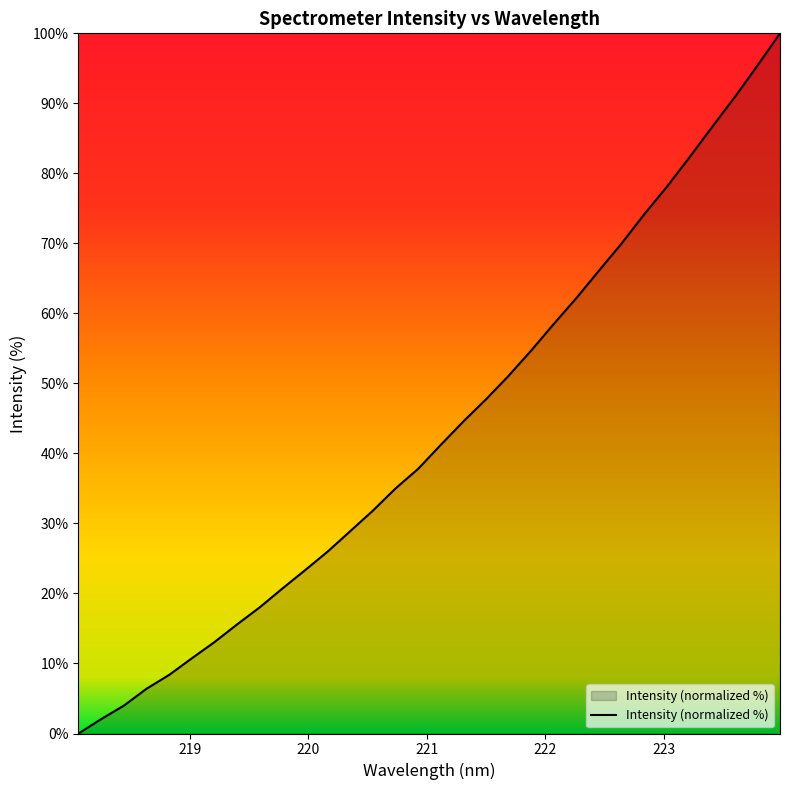

What is the difference between the maximum and minimum values?

100.0